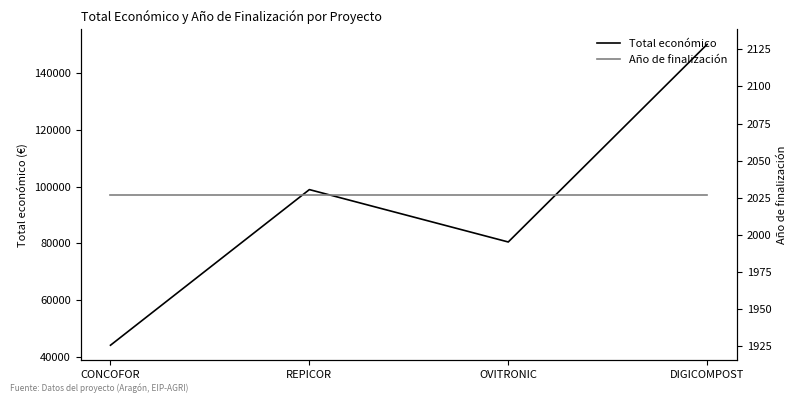

Reading left to right, what are all the values shown in this chart?

Total económico: 44191	98920	80498	150000
Año de finalización: 2027	2027	2027	2027